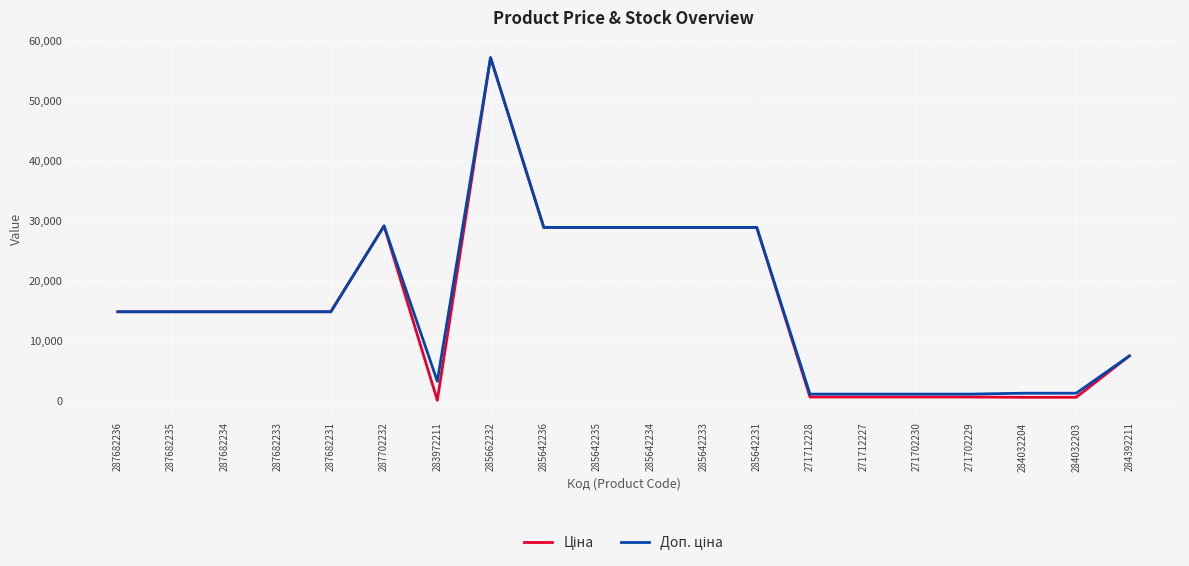

What is the total value across all series at 287682236?

29635.2